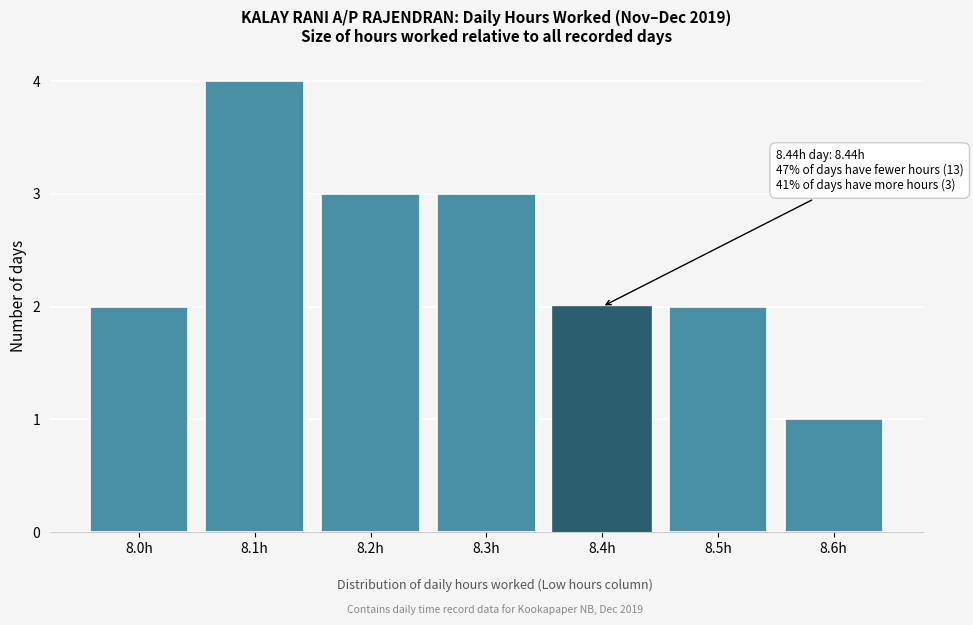

Reading left to right, list all the values displayed in this chart.

2	4	3	3	2	2	1